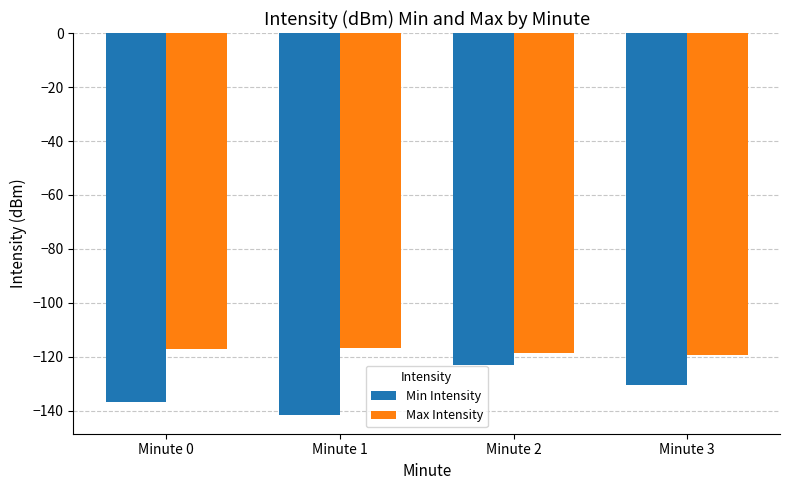

Rank the categories by Min Intensity value from lowest to highest.

Minute 1, Minute 0, Minute 3, Minute 2